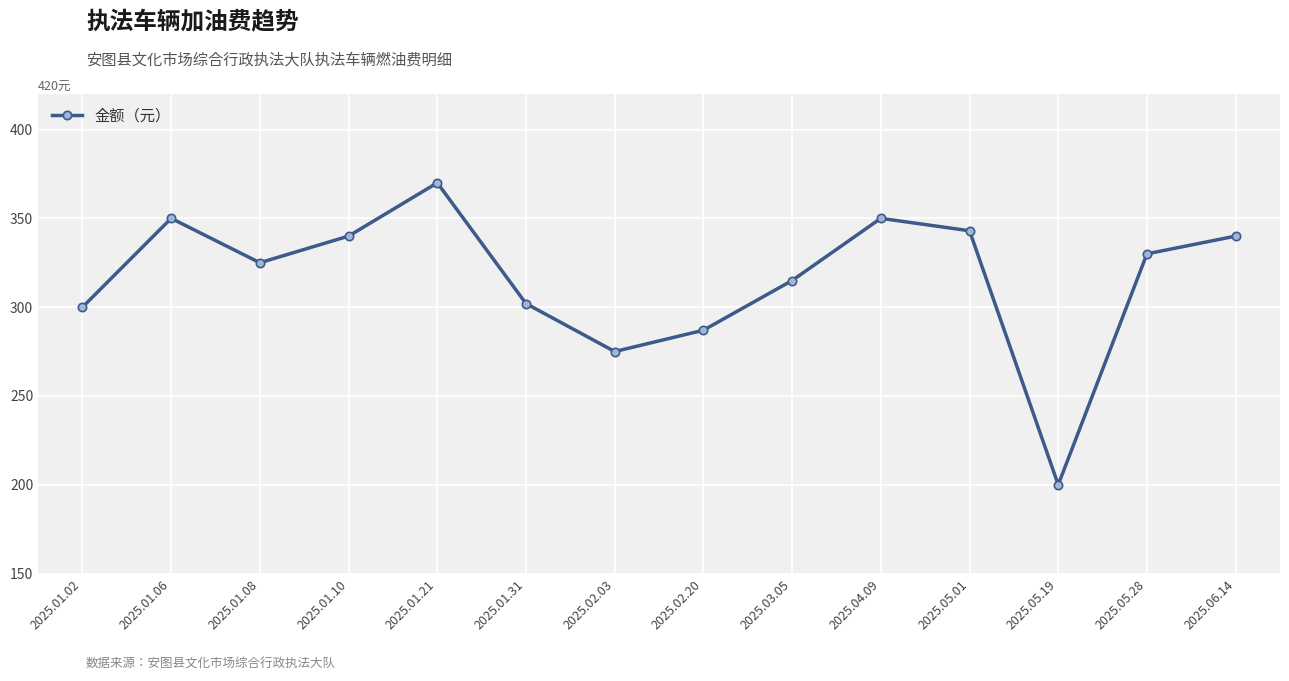

What is the minimum value shown in the chart?

200